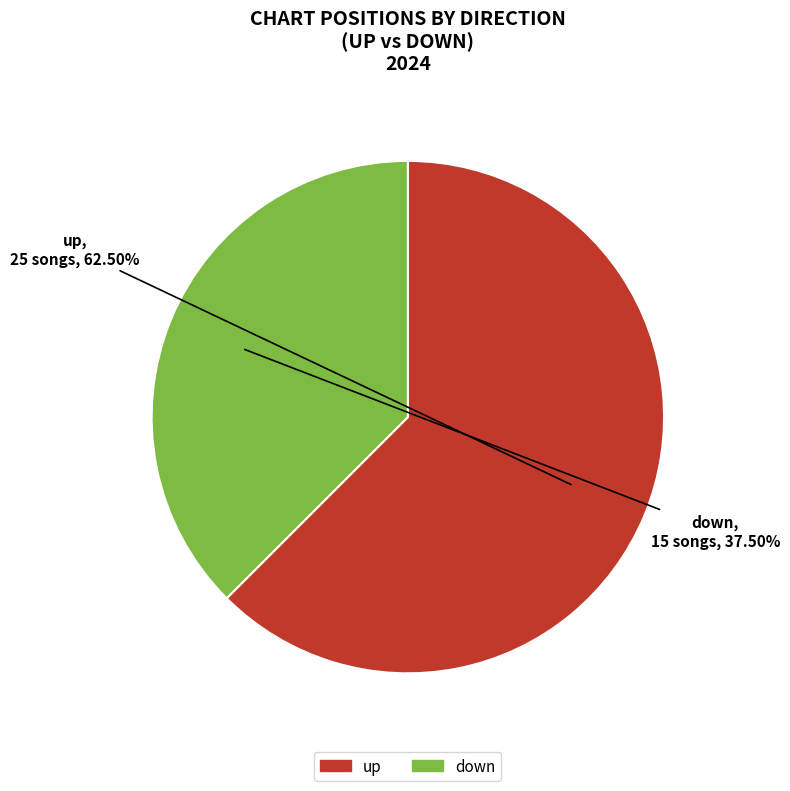

Which slice is the largest?

up